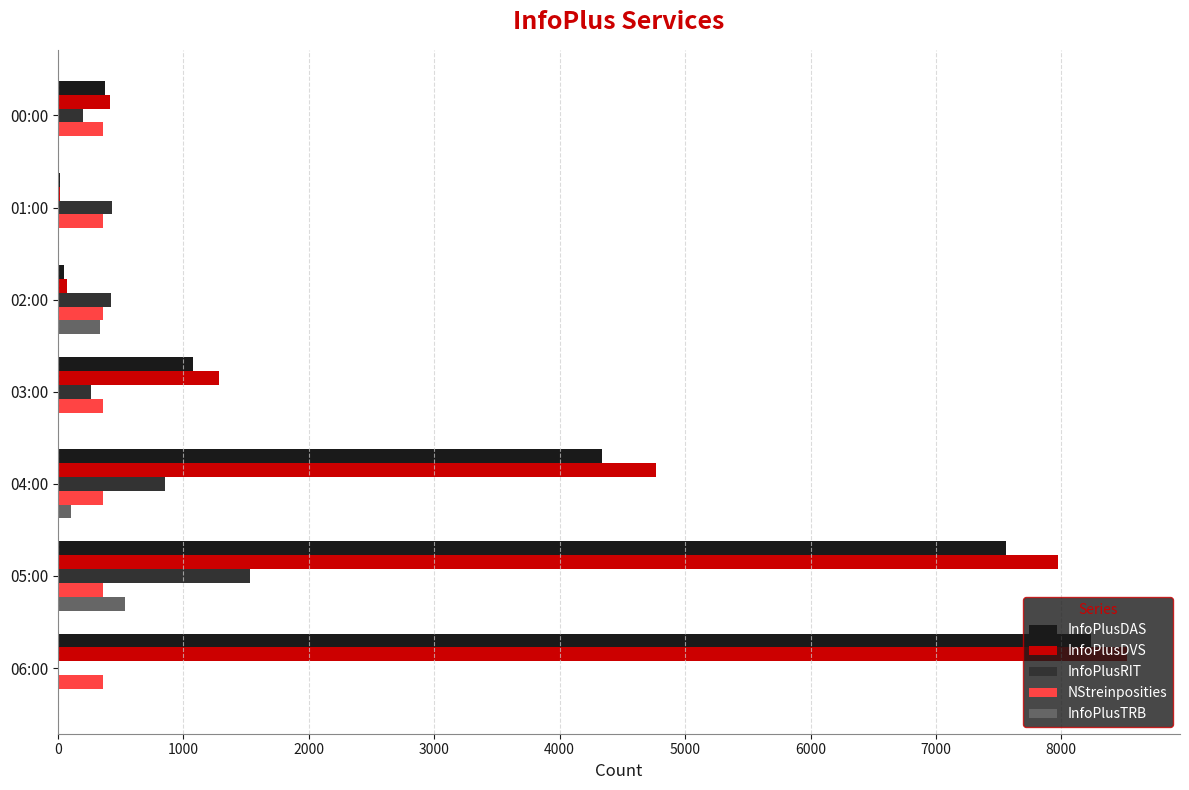

Between 02:00 and 05:00, which series saw the biggest shift?

InfoPlusDVS